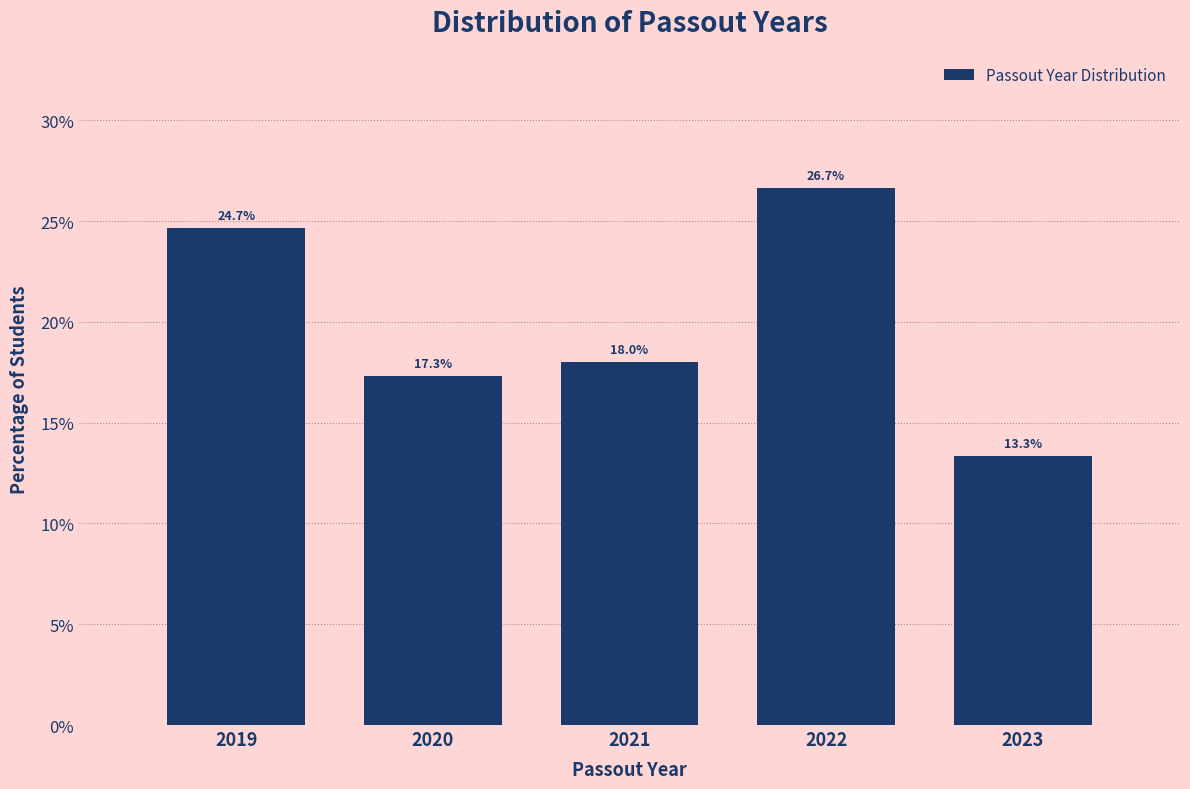

Reading left to right, transcribe all the data shown in this chart.

2019=24.7	2020=17.3	2021=18.0	2022=26.7	2023=13.3